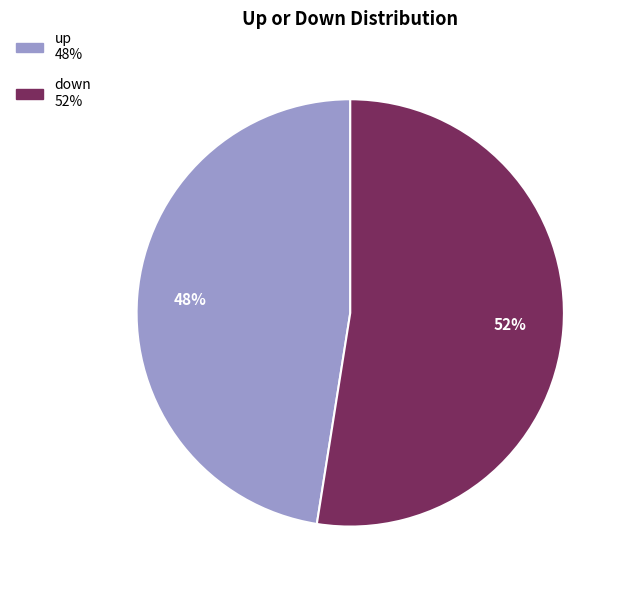

Rank the categories by value from lowest to highest.

up, down